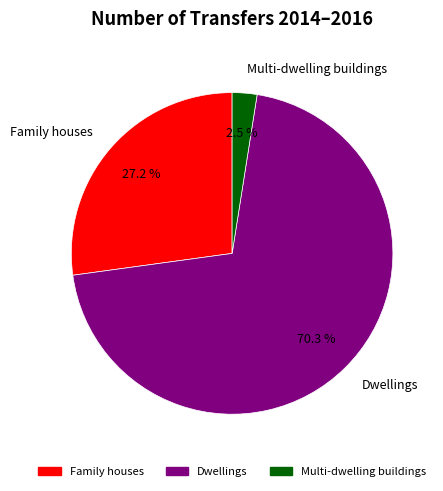

Rank the categories by value from lowest to highest.

Multi-dwelling buildings, Family houses, Dwellings